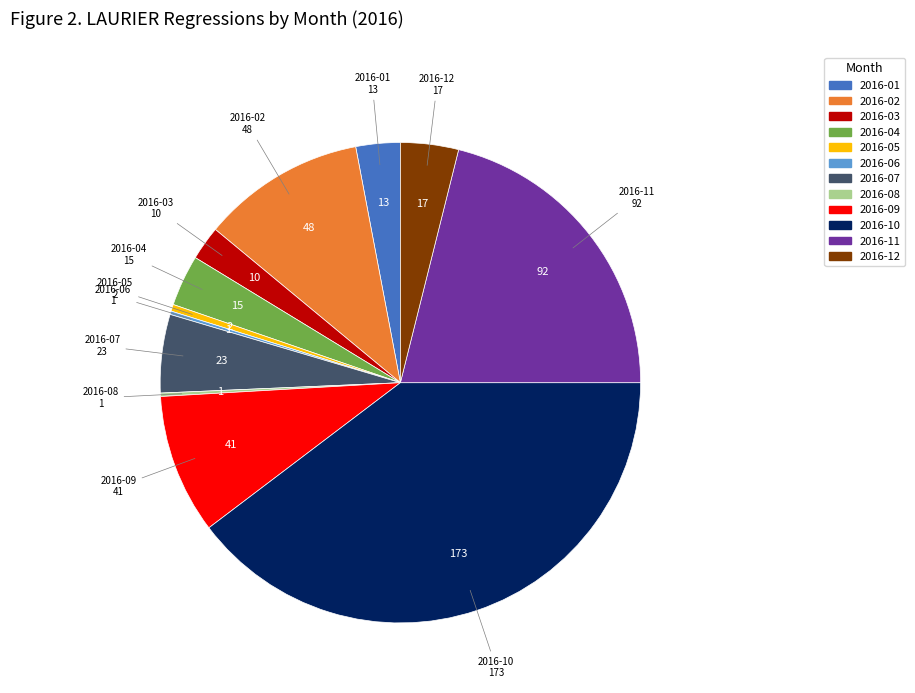

The 2016-01 slice represents 3% of the pie. True or false?

True